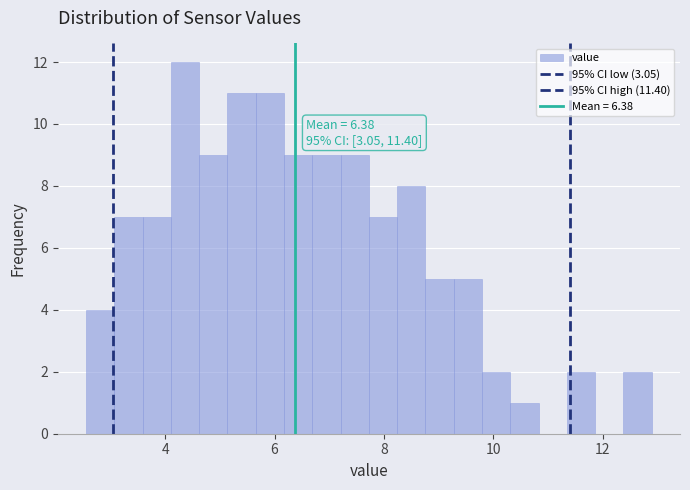

Read against the x-axis, roughly where is the centre of the tallest bar?

4.4